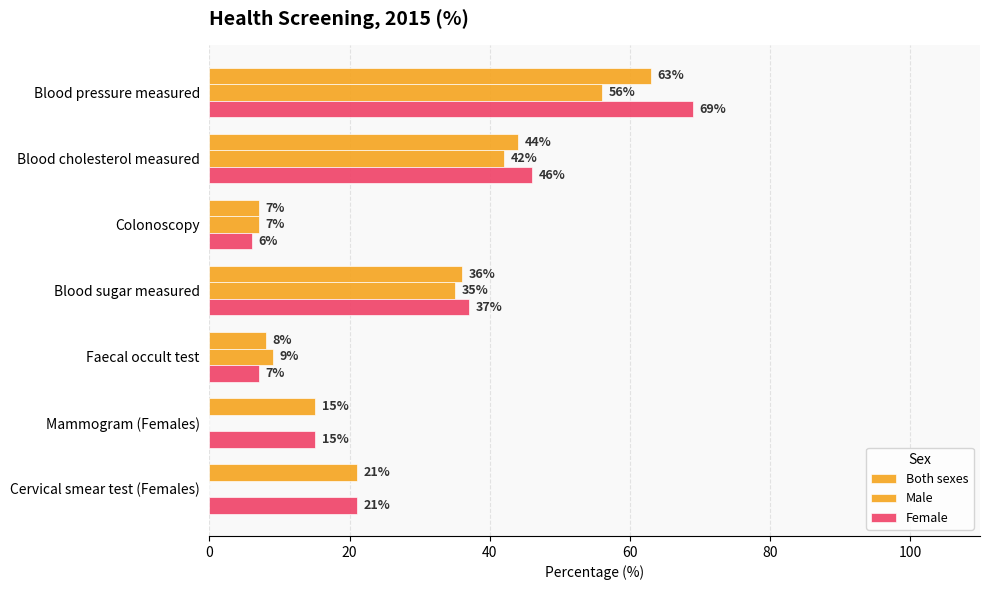

How many distinct data groups are displayed?

3